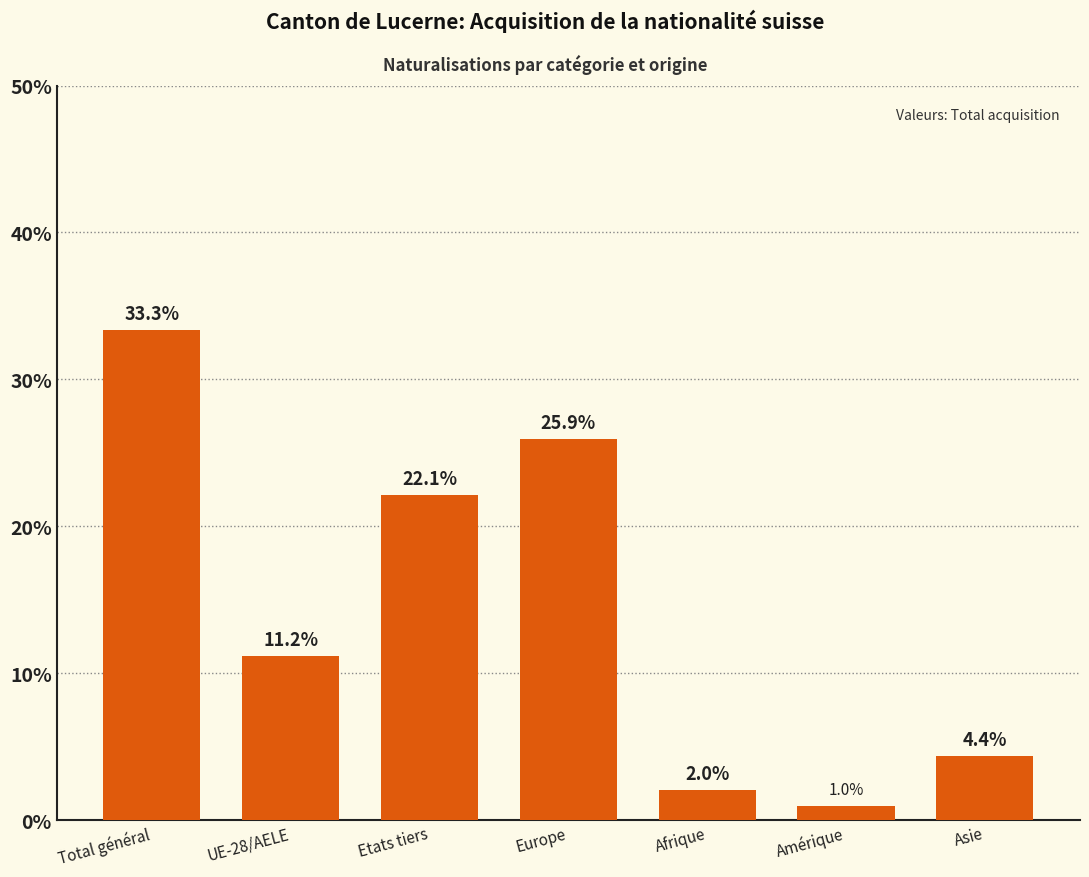

What is the label of the 2nd bar from the left?

UE-28/AELE